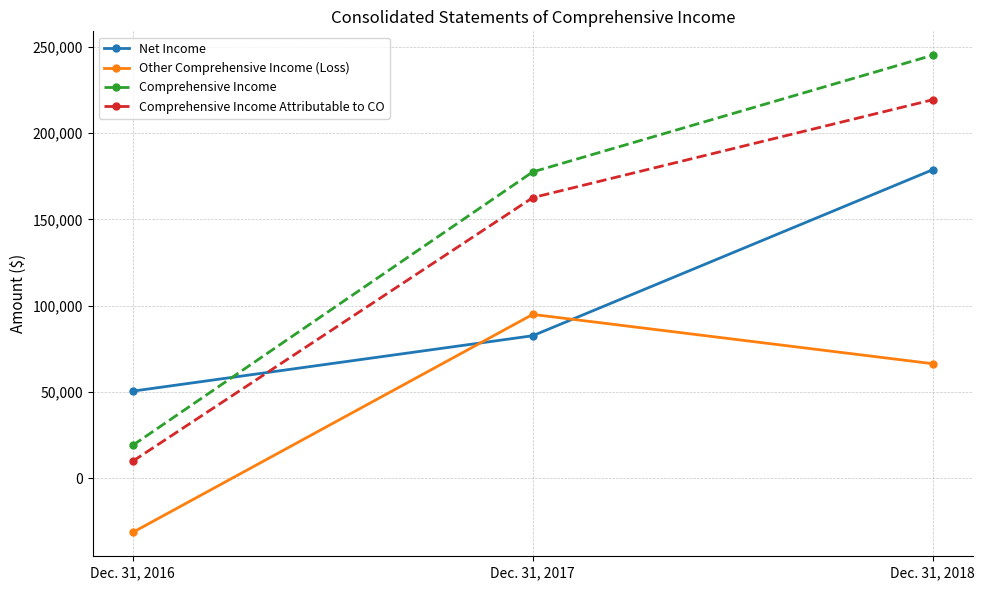

What is the lowest value of the Net Income series?

50450